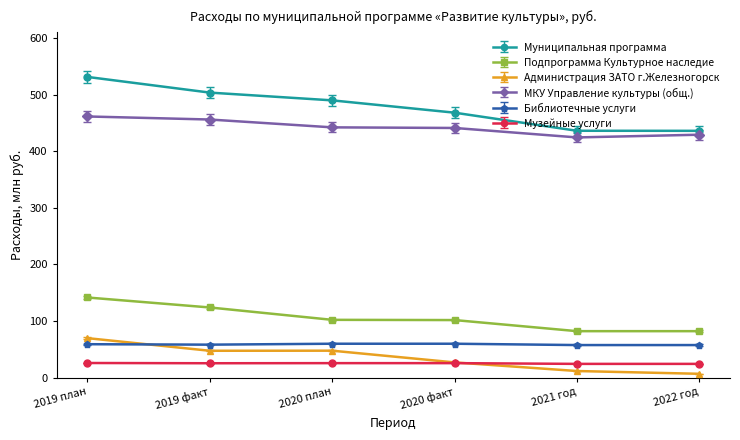

What is the sum of all Подпрограмма Культурное наследие values?

633.8